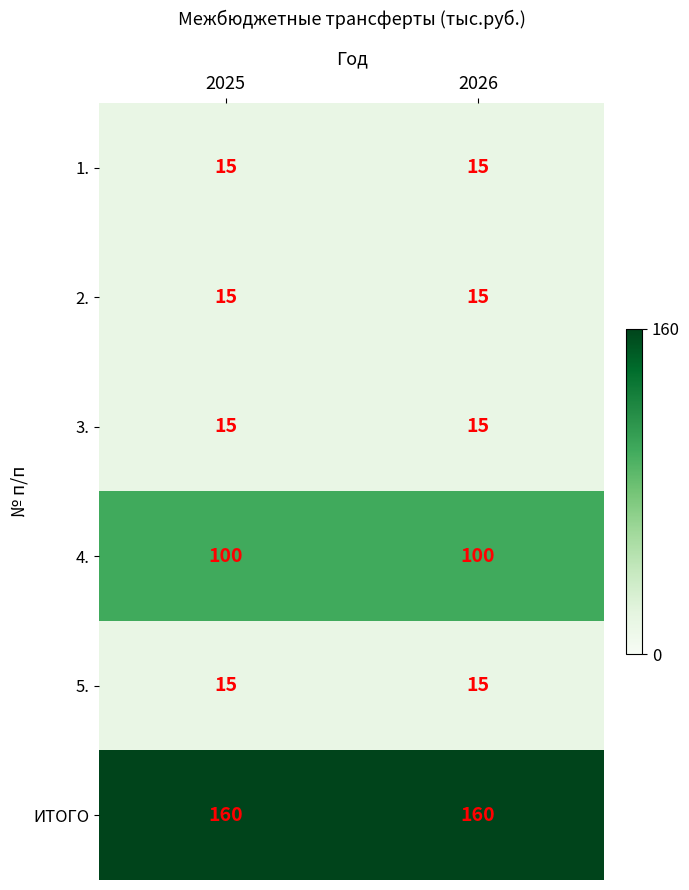

What is the spread (max minus min) of values at 2025?

145